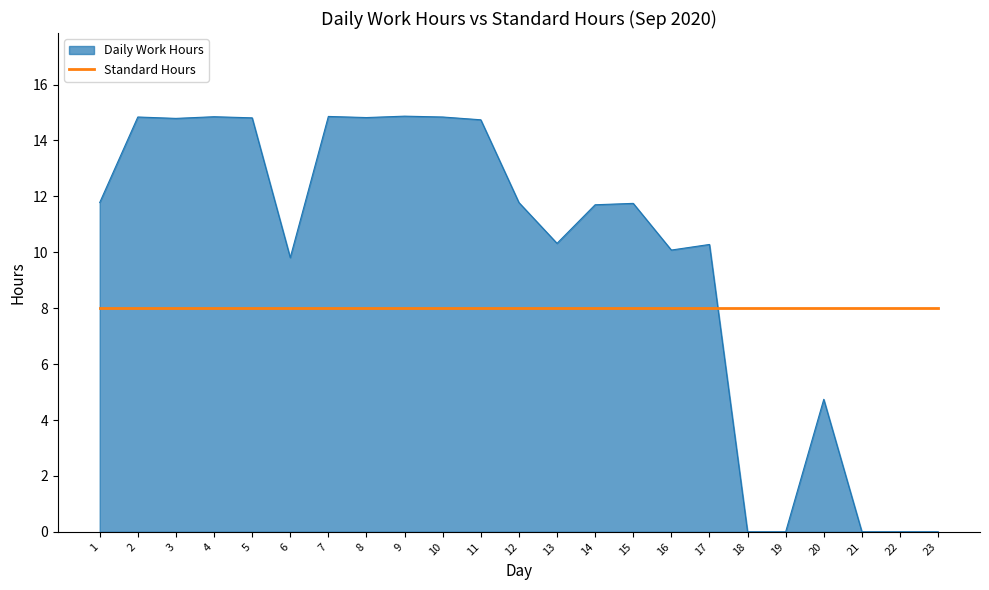

What is the value of the 20th point from the left?

4.7